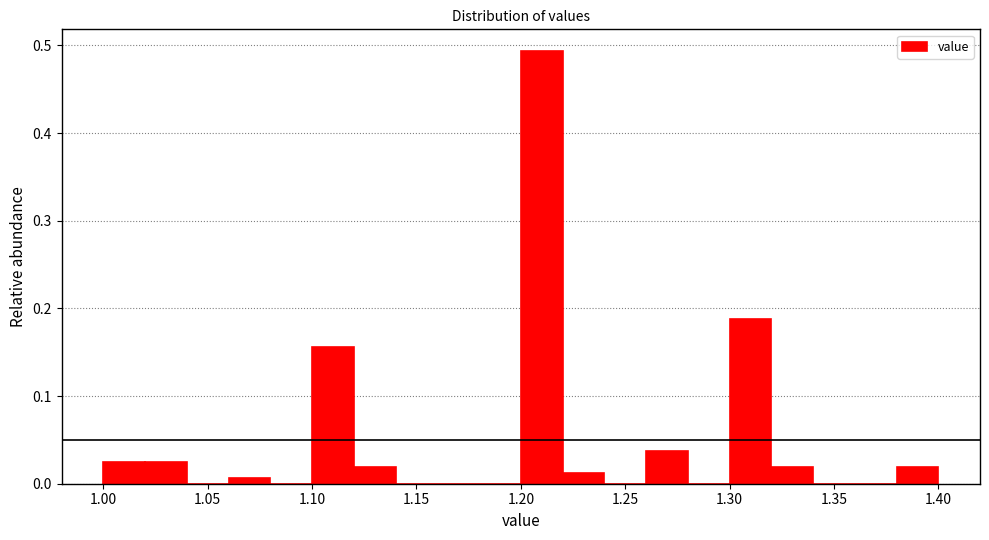

What is the height of the bar covering 1.30 to 1.32 on the x-axis? The values are not printed on the chart, so give them approximately, as read against the axis.

0.19